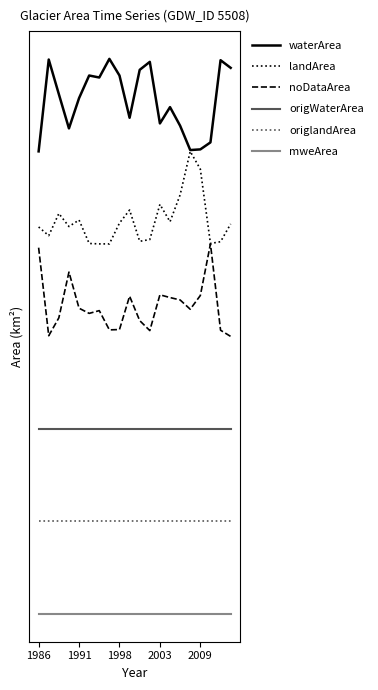

Does the chart have visible grid lines?

No